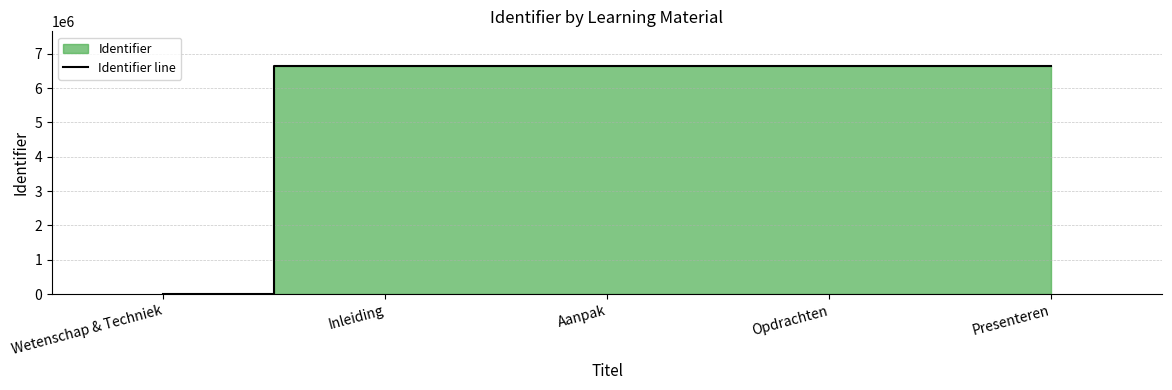

What is the greatest value displayed?

6653258